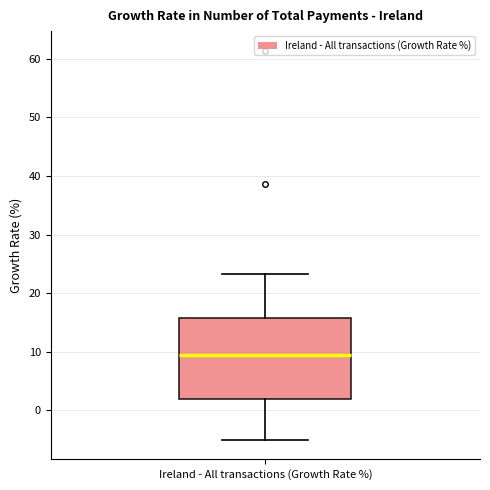

Where does the lower whisker of the box for Ireland - All transactions (Growth Rate %) end on the y-axis? The values are not printed on the chart, so give them approximately, as read against the axis.

-5